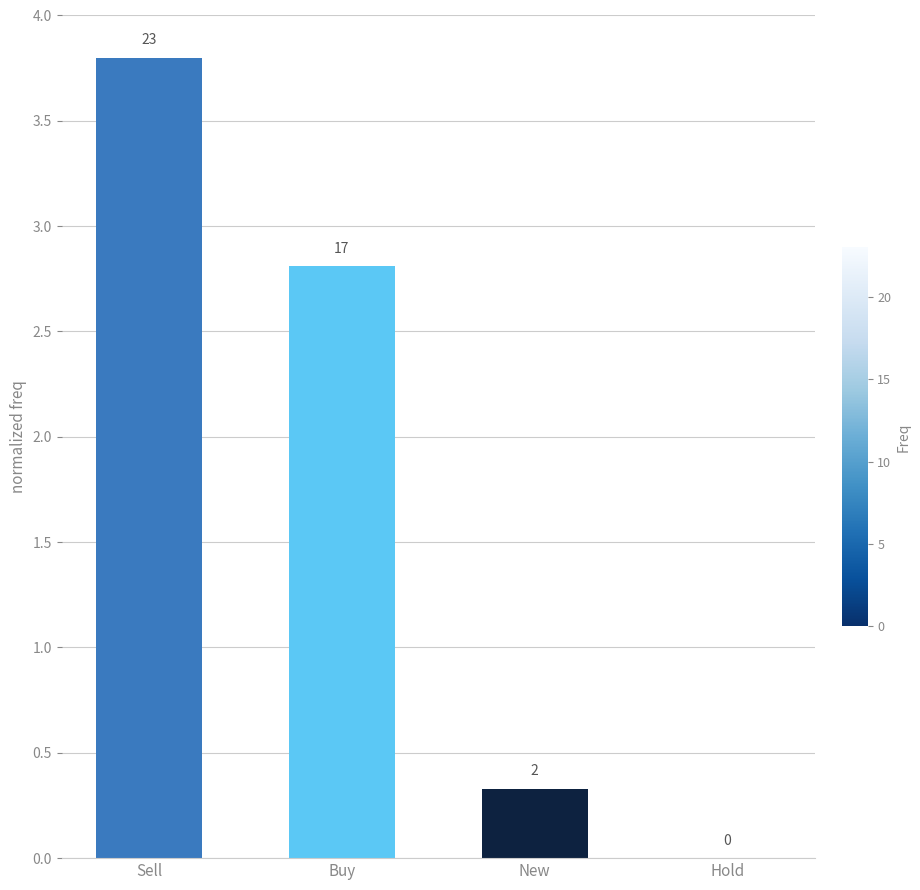

What is the label of the 1st bar from the right?

Hold